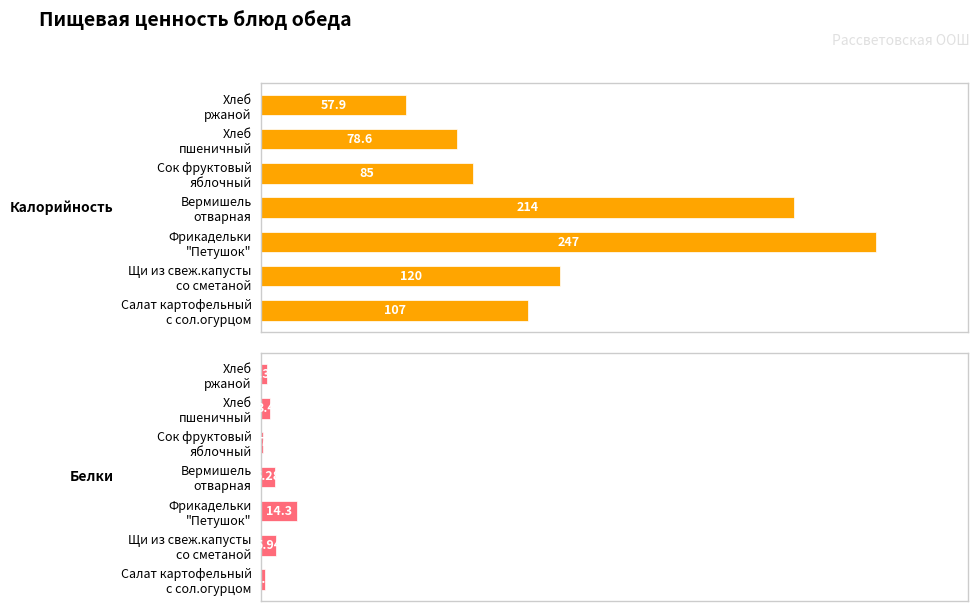

Which has a higher value, Хлеб ржаной or Сок фруктовый яблочный?

Сок фруктовый яблочный